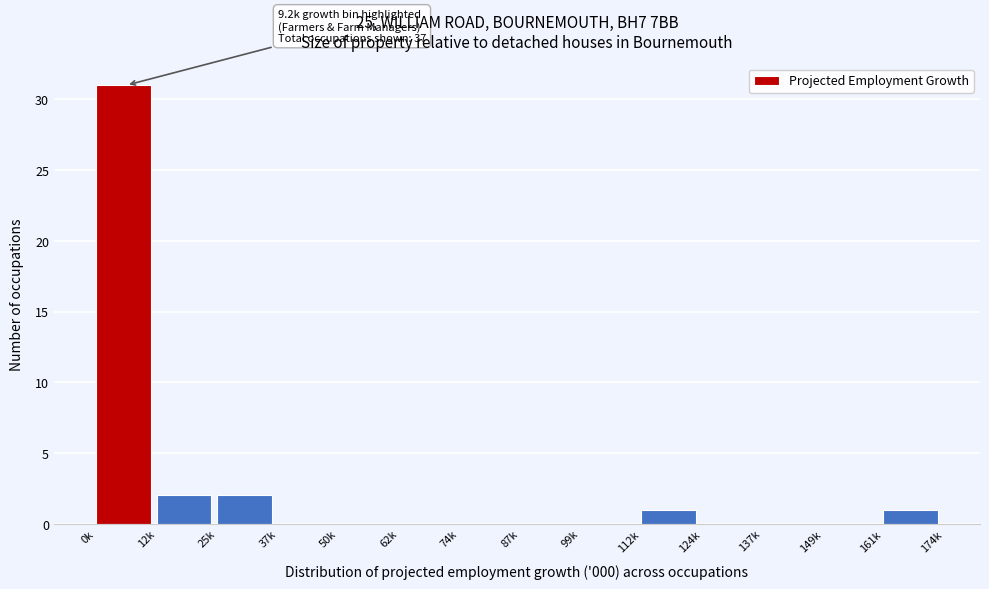

Reading left to right, what are all the values shown in this chart?

0k=31	12k=2	25k=2	37k=0	50k=0	62k=0	74k=0	87k=0	99k=0	112k=1	124k=0	137k=0	149k=0	161k=1